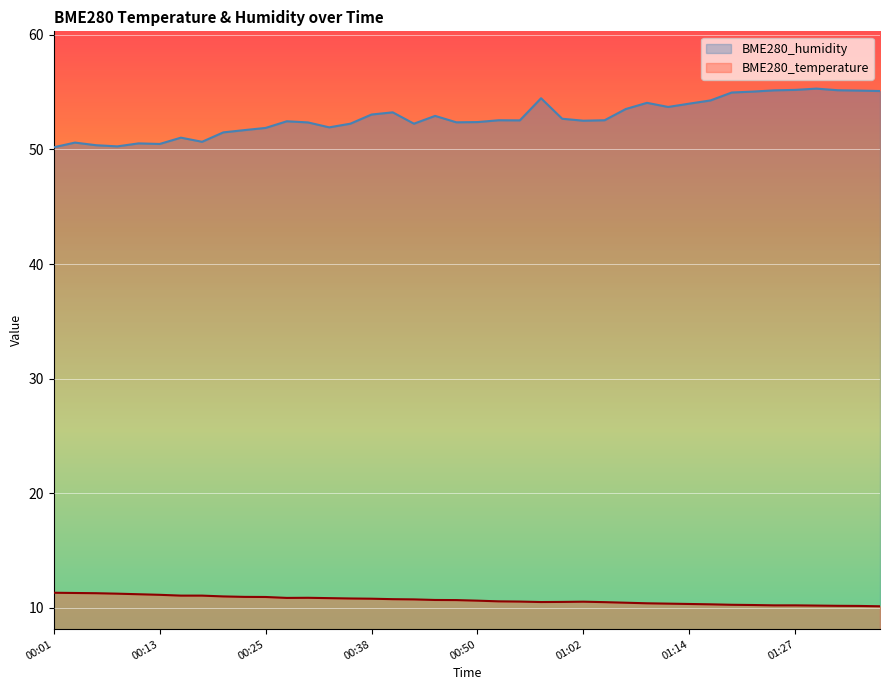

True or false: BME280_humidity and BME280_temperature intersect in this chart.

False